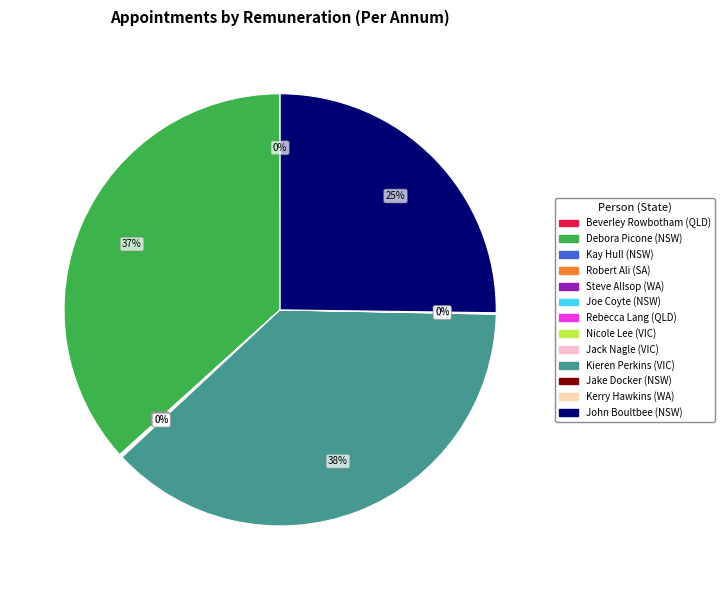

Is there any slice that represents more than half of the pie?

No